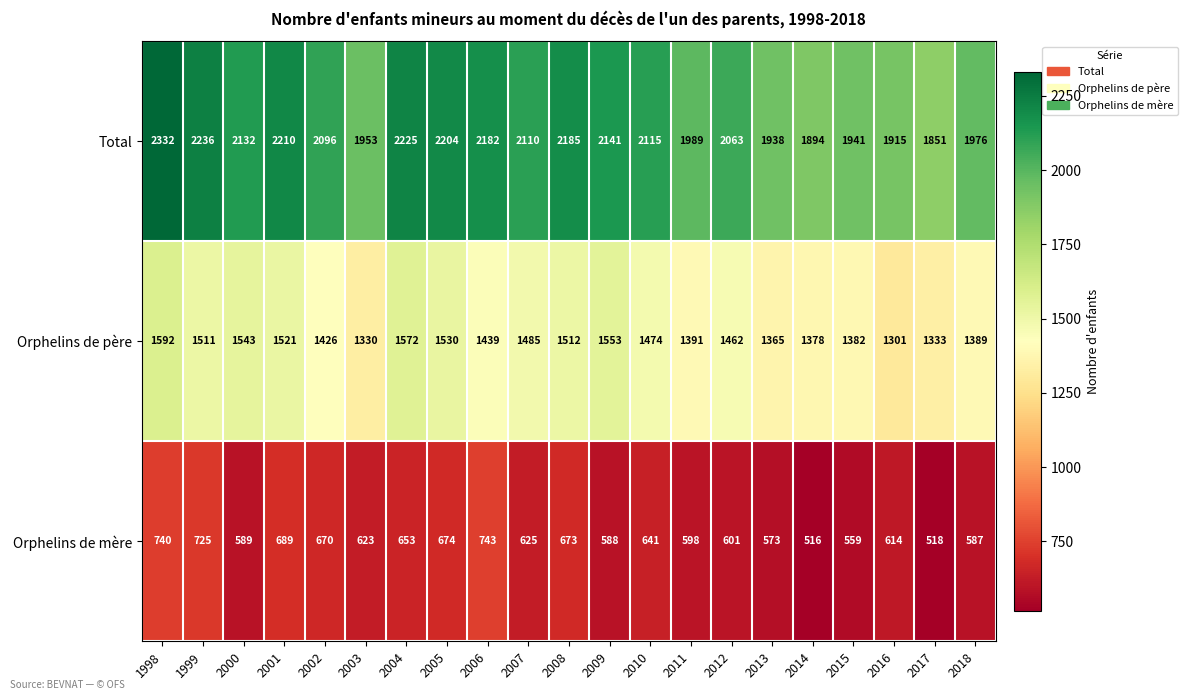

At which label does Total first exceed 2110?

1998